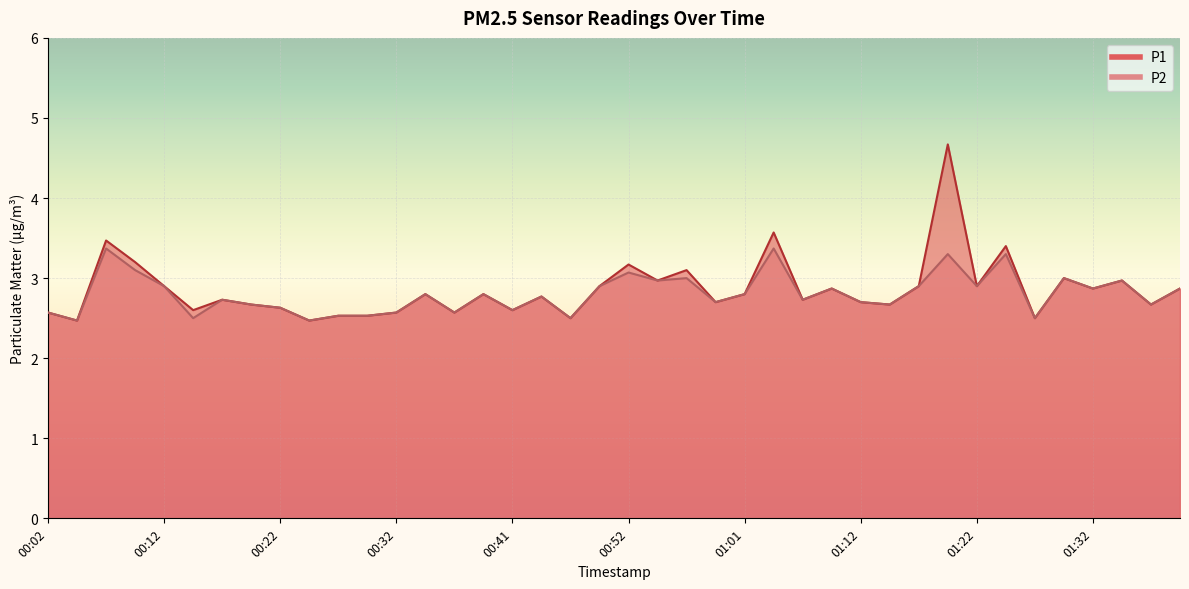

True or false: P1 and P2 cross at least once.

False